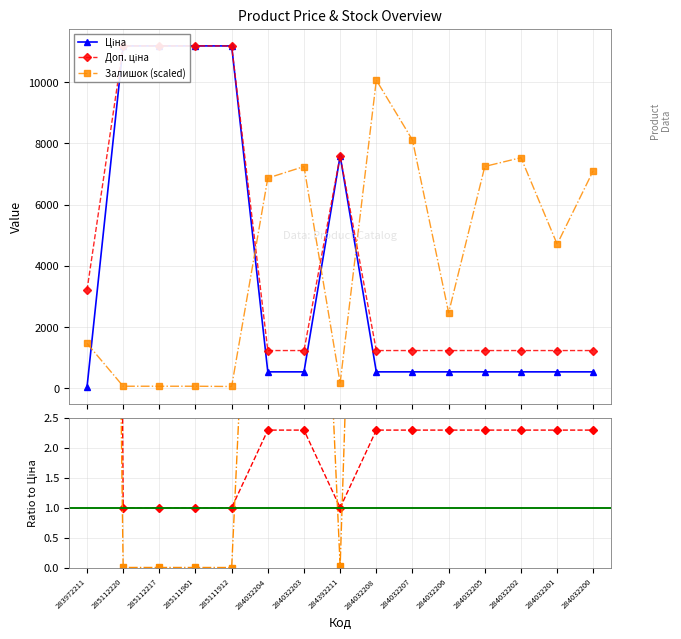

What is the spread (max minus min) of values at 285111961?

11118.7